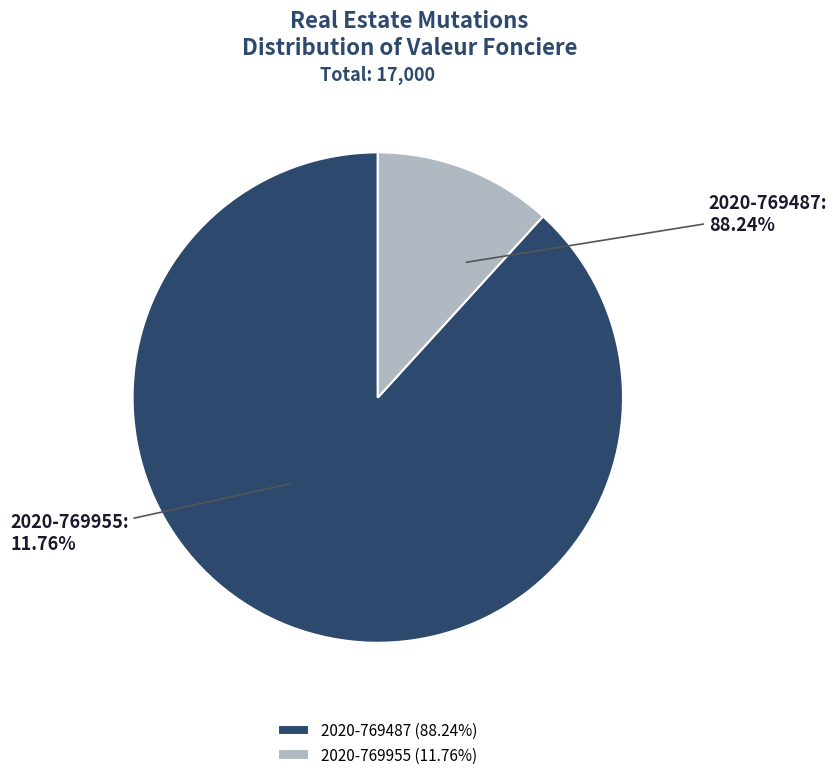

What percentage is the 2020-769955 slice, to the nearest percent?

12%